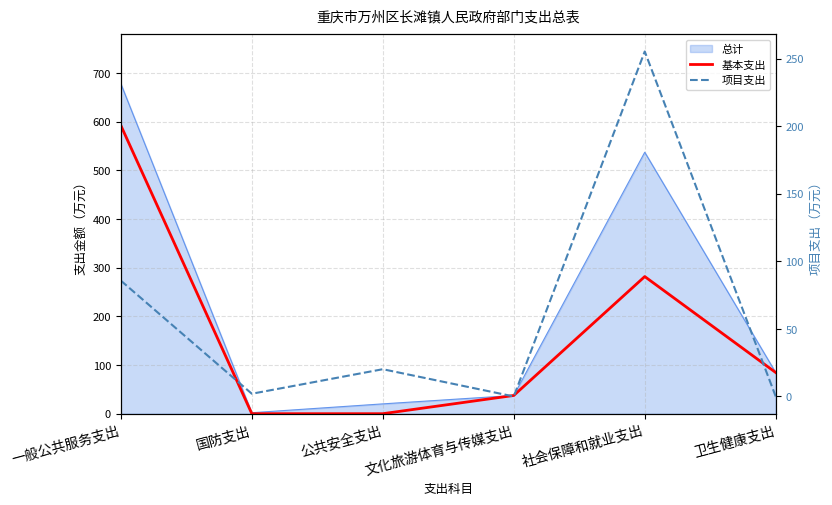

What is the sum of the 基本支出 values at 一般公共服务支出 and 文化旅游体育与传媒支出?

629.4